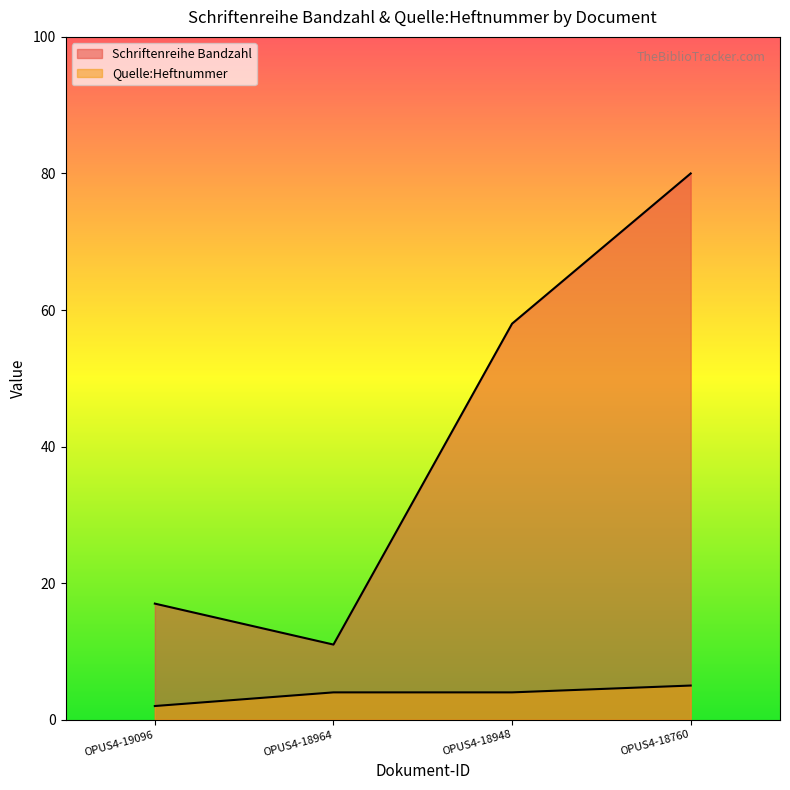

What is the maximum value for Quelle:Heftnummer?

5